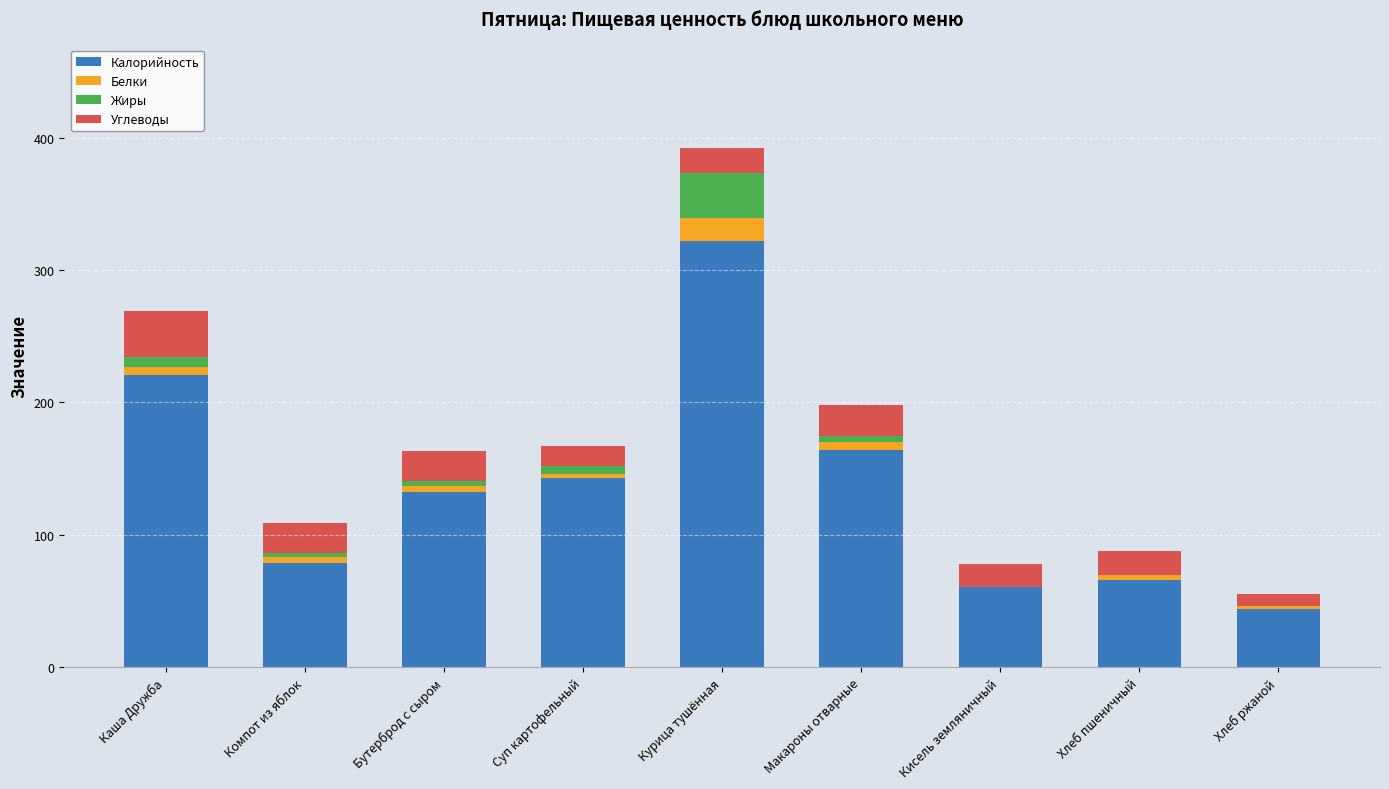

The Калорийность series shows 221 at Каша Дружба. True or false?

True